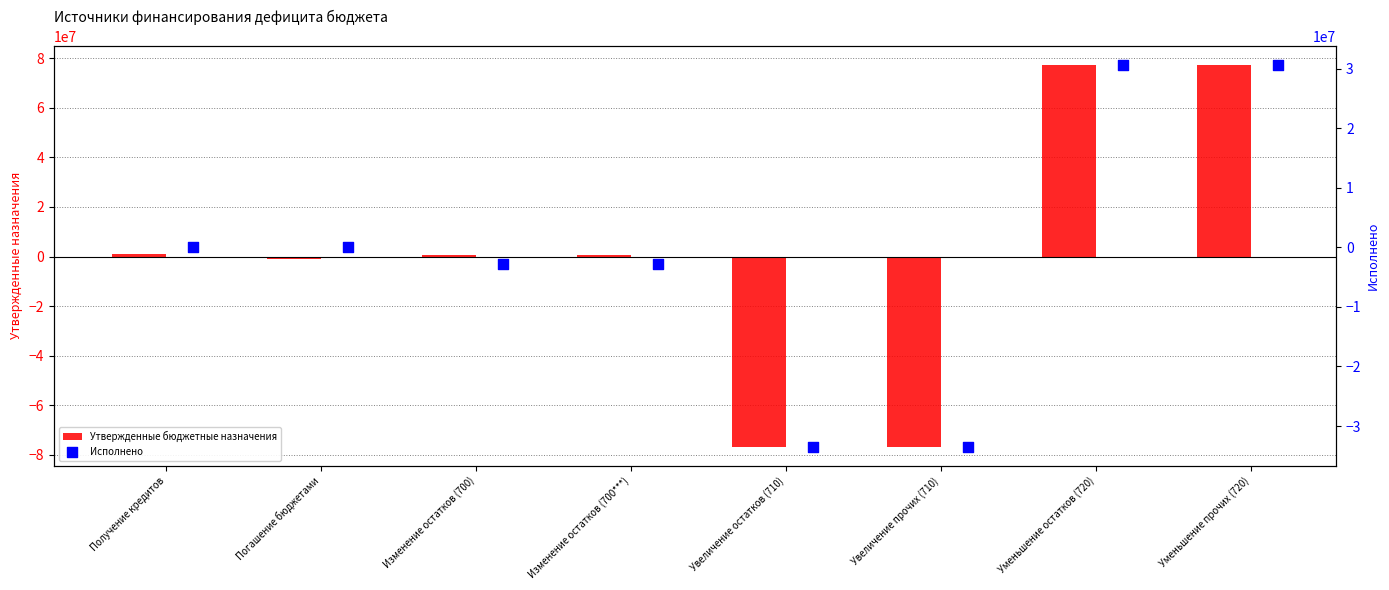

At how many categories does at least one series exceed 28229770?

2